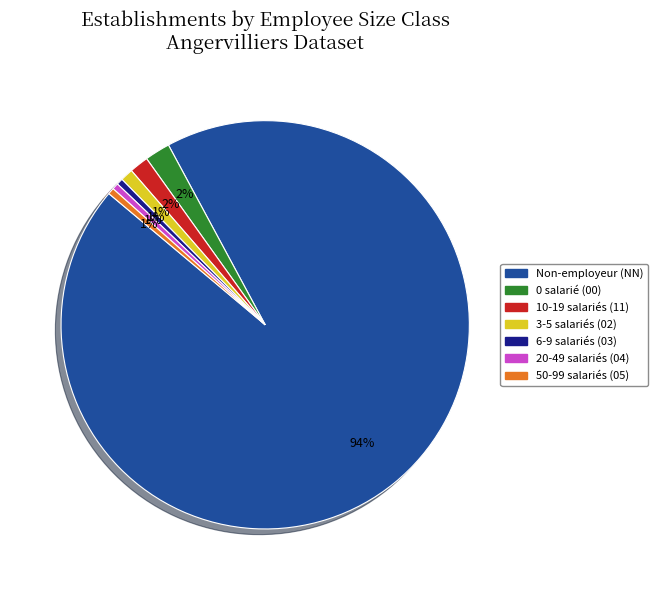

To the nearest percent, what is the average slice percentage?

14%